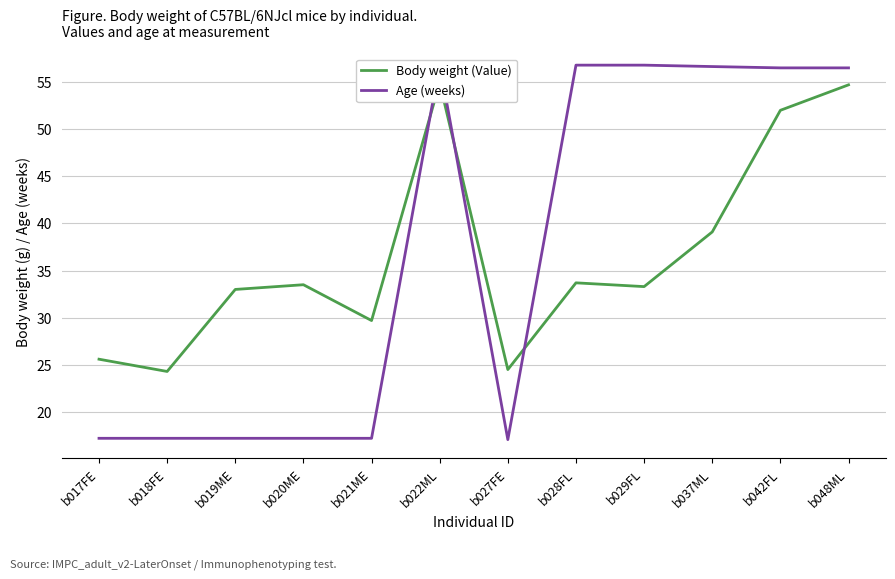

What position from the right is b018FE?

11